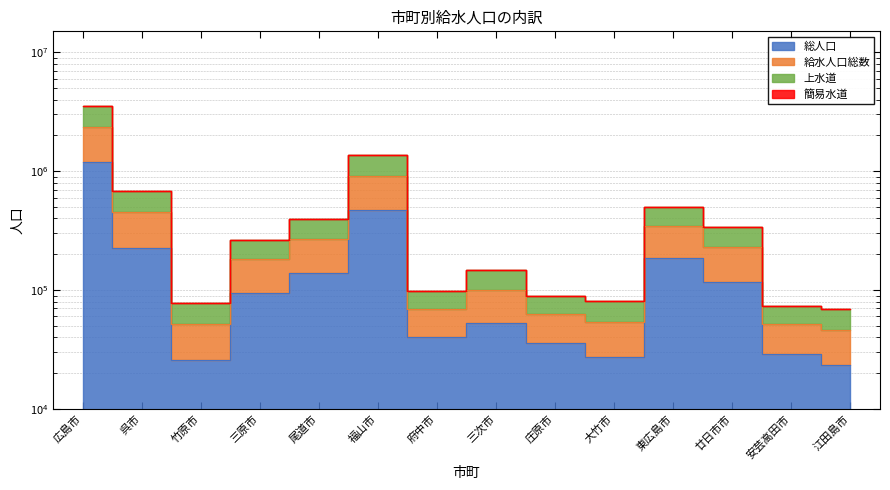

True or false: 上水道 has more than 2 points higher than both neighbors.

True